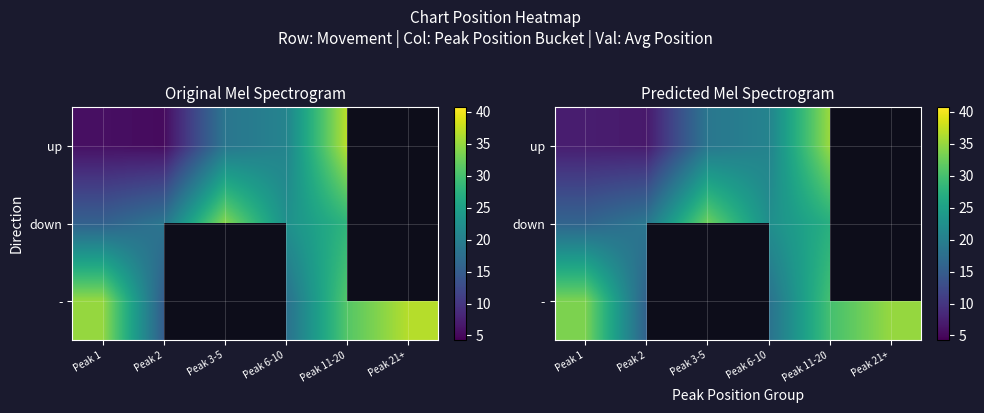

Which category has the lowest value in the up series?

Peak 2